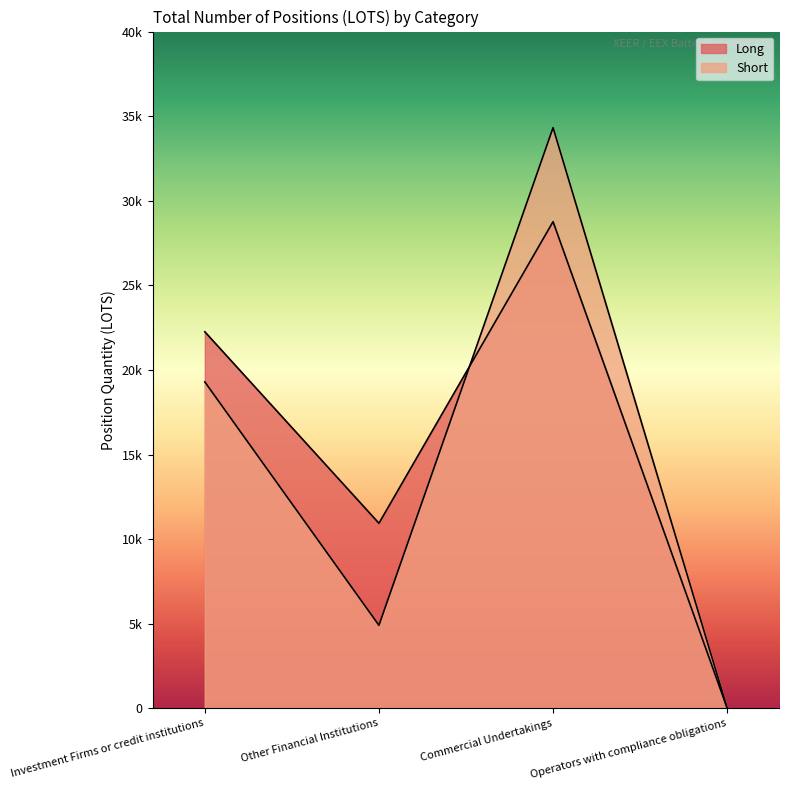

True or false: Long has a value of 17571.4 at Other Financial Institutions.

False